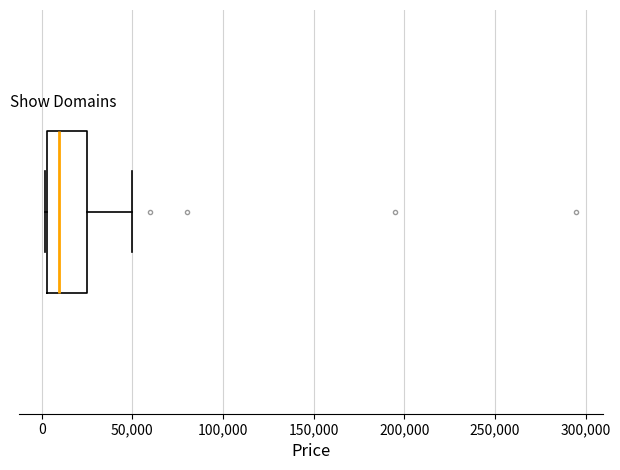

Read this box plot against the x-axis: the position of the median line, the range covered by the box, and the ends of both whiskers. The values are not printed on the chart, so give them approximately, as read against the axis.

median 10000, box 5000 to 25000, whiskers 0 to 50000